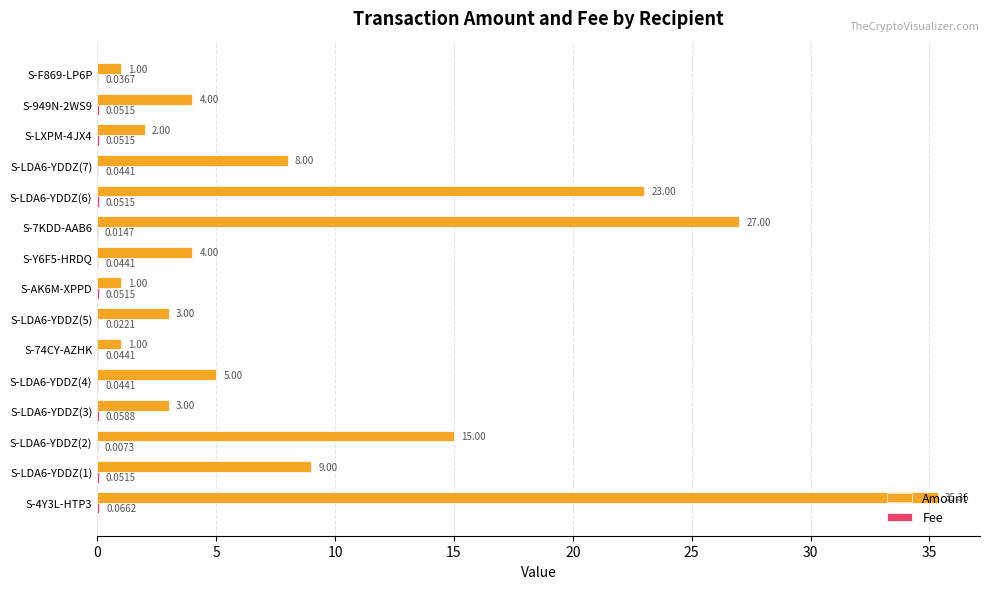

How many series are shown in this chart?

2